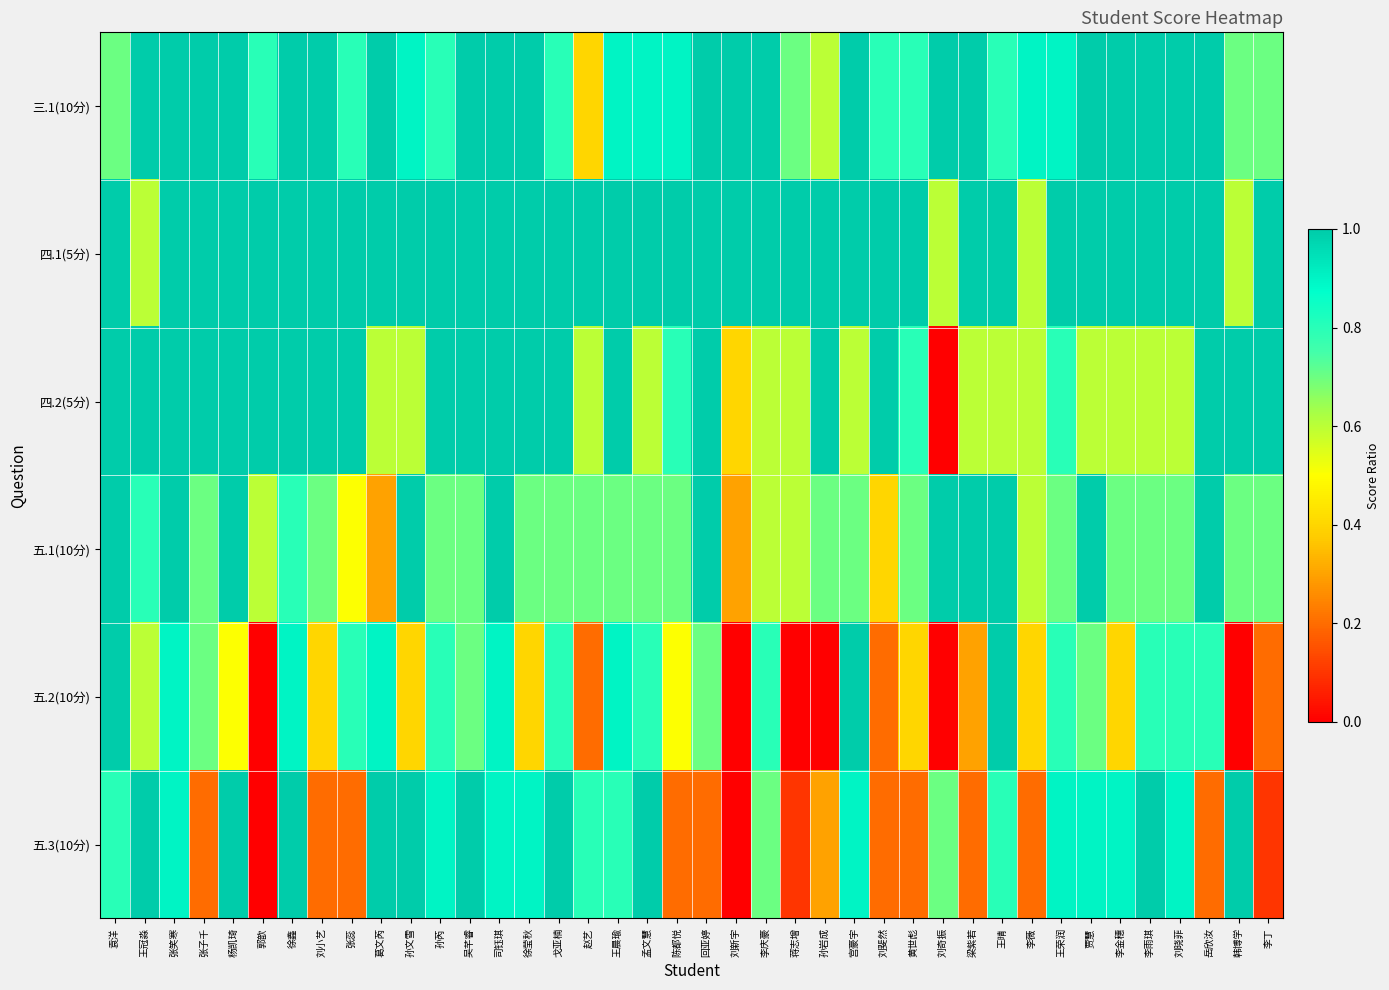

What is the greatest value displayed?

1.0